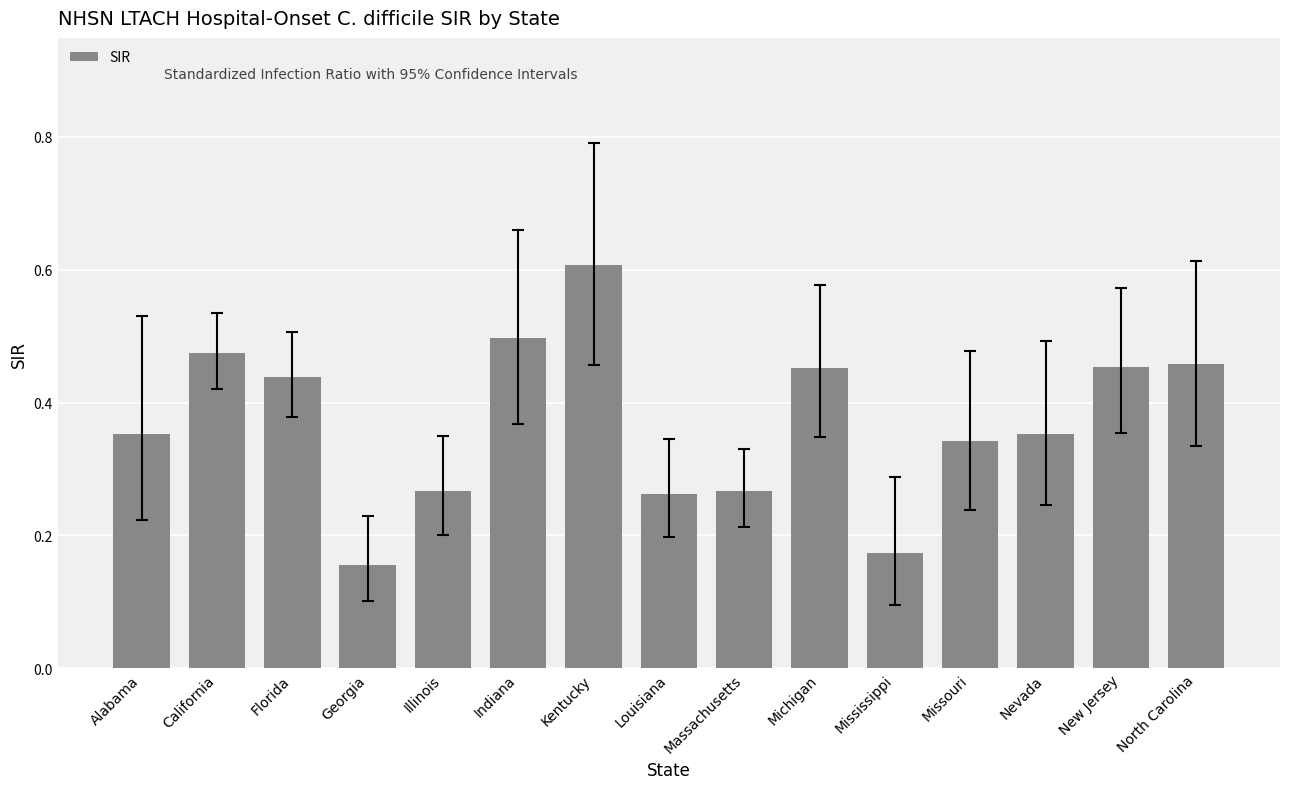

The chart shows a value of 0.4 at Massachusetts. True or false?

False